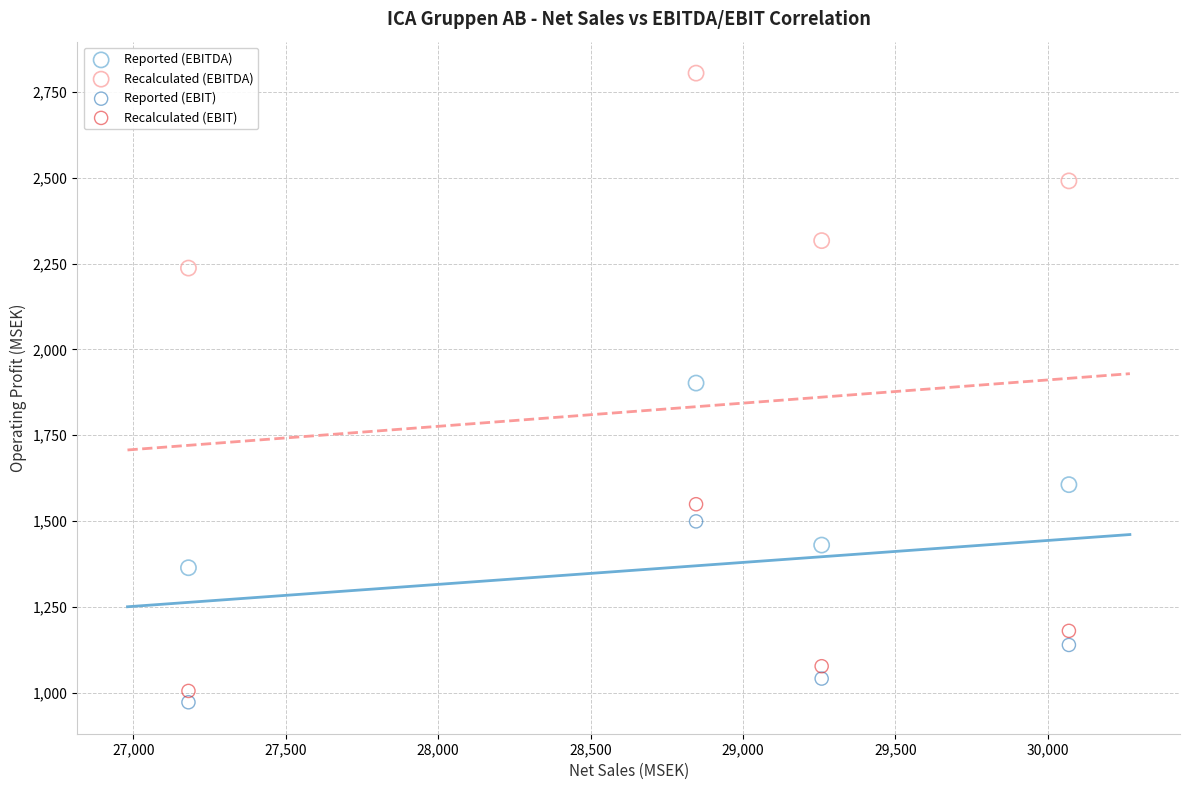

What are all the series names shown in the legend?

Reported (EBITDA), Recalculated (EBITDA), Reported (EBIT), Recalculated (EBIT)